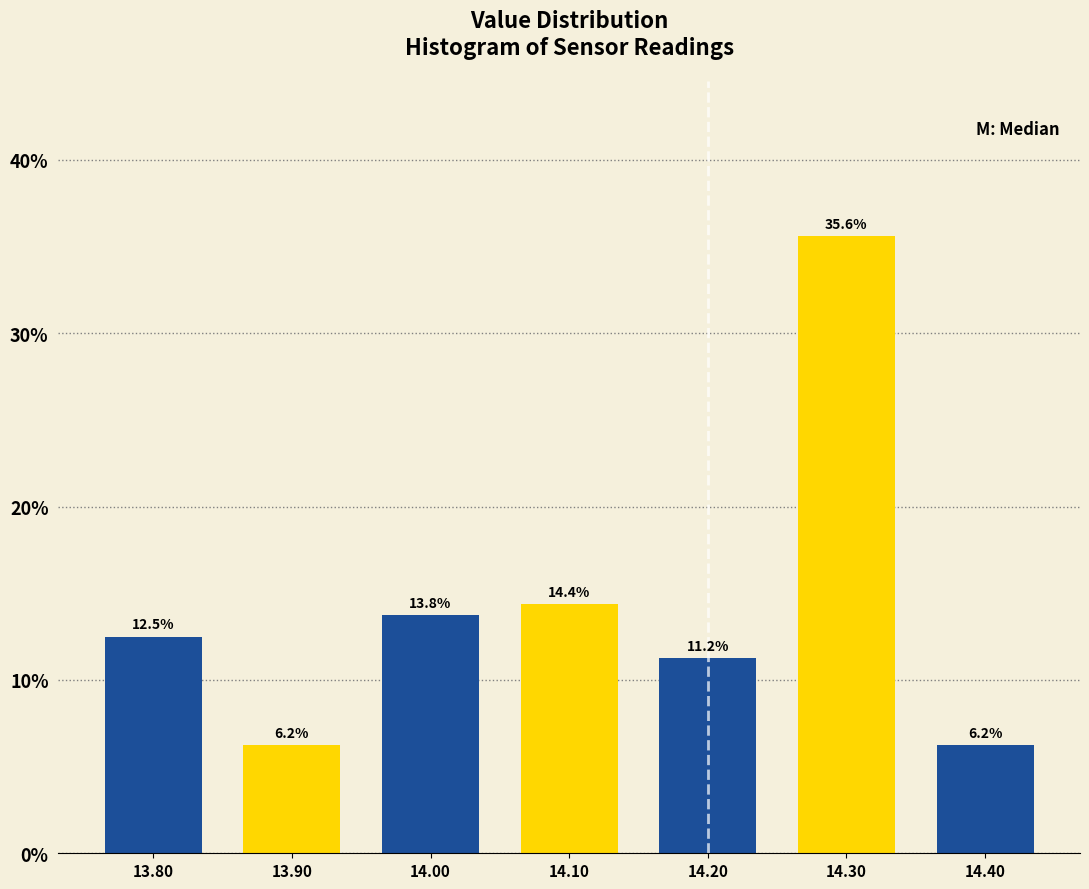

Which category has the highest value across all series?

14.30